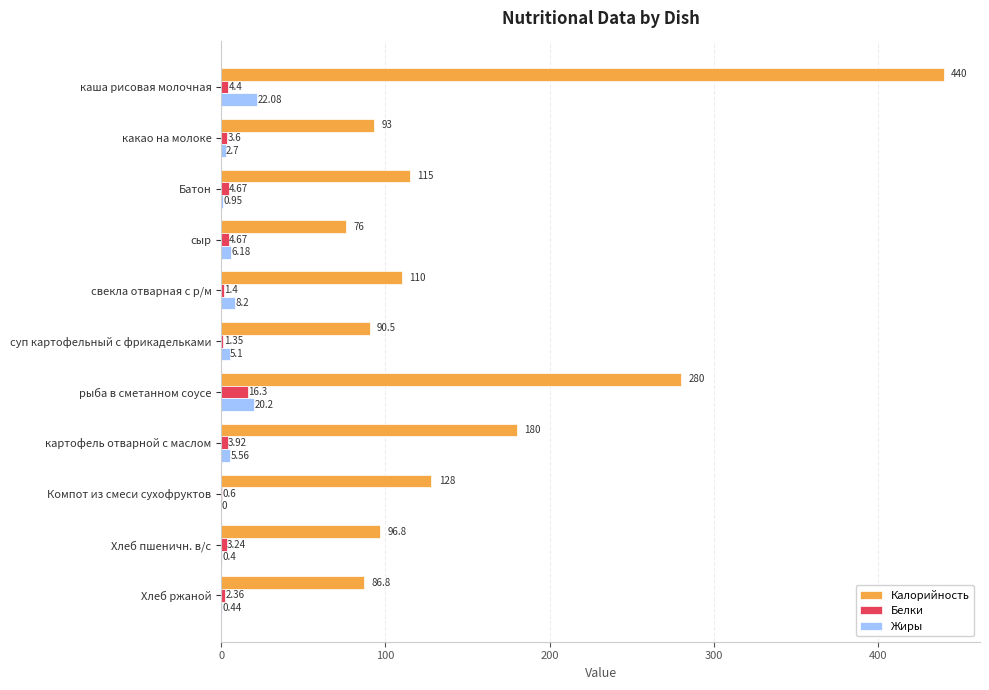

Between сыр and рыба в сметанном соусе, which series saw the biggest shift?

Калорийность